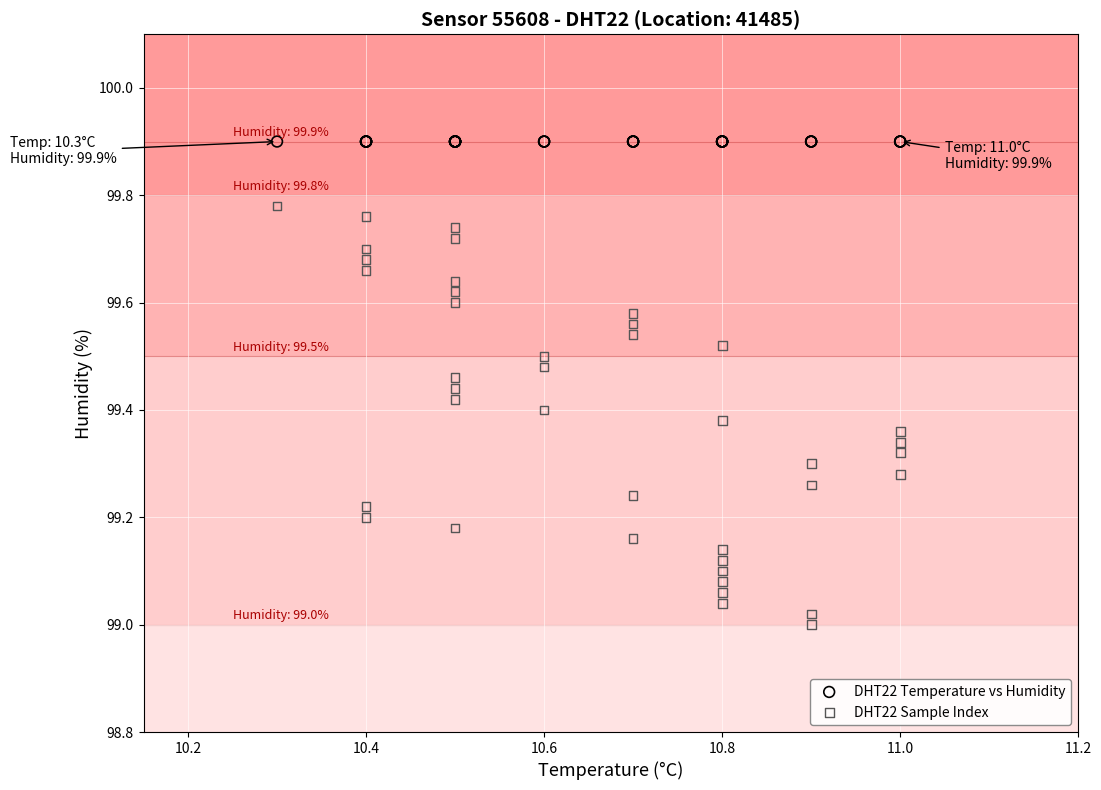

Which series contains the highest Y value?

DHT22 Temperature vs Humidity